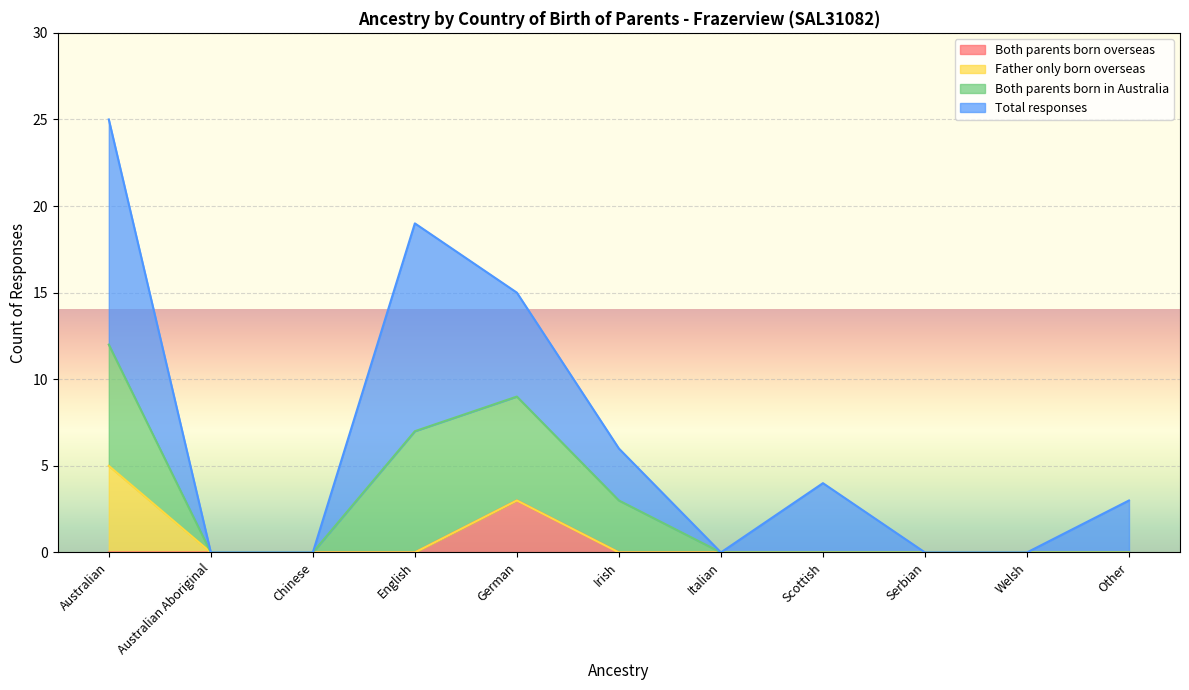

Reading right to left, transcribe all the data shown in this chart.

Both parents born overseas: Other=0	Welsh=0	Serbian=0	Scottish=0	Italian=0	Irish=0	German=3	English=0	Chinese=0	Australian Aboriginal=0	Australian=0
Father only born overseas: Other=0	Welsh=0	Serbian=0	Scottish=0	Italian=0	Irish=0	German=0	English=0	Chinese=0	Australian Aboriginal=0	Australian=5
Both parents born in Australia: Other=0	Welsh=0	Serbian=0	Scottish=0	Italian=0	Irish=3	German=6	English=7	Chinese=0	Australian Aboriginal=0	Australian=7
Total responses: Other=3	Welsh=0	Serbian=0	Scottish=4	Italian=0	Irish=3	German=6	English=12	Chinese=0	Australian Aboriginal=0	Australian=13